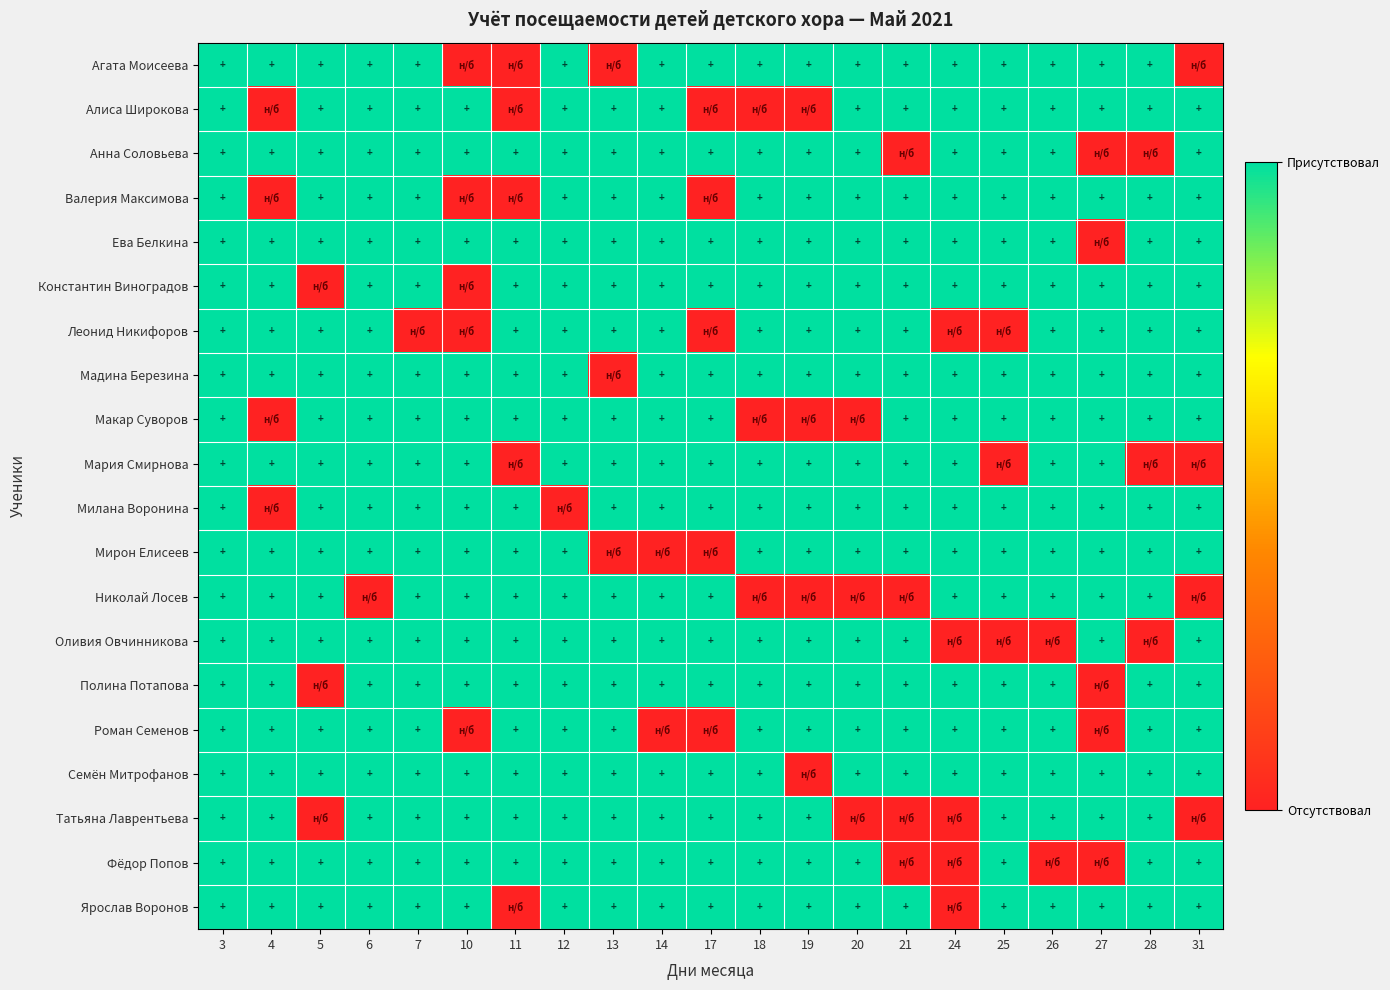

What is the total value across all series at 3?

20